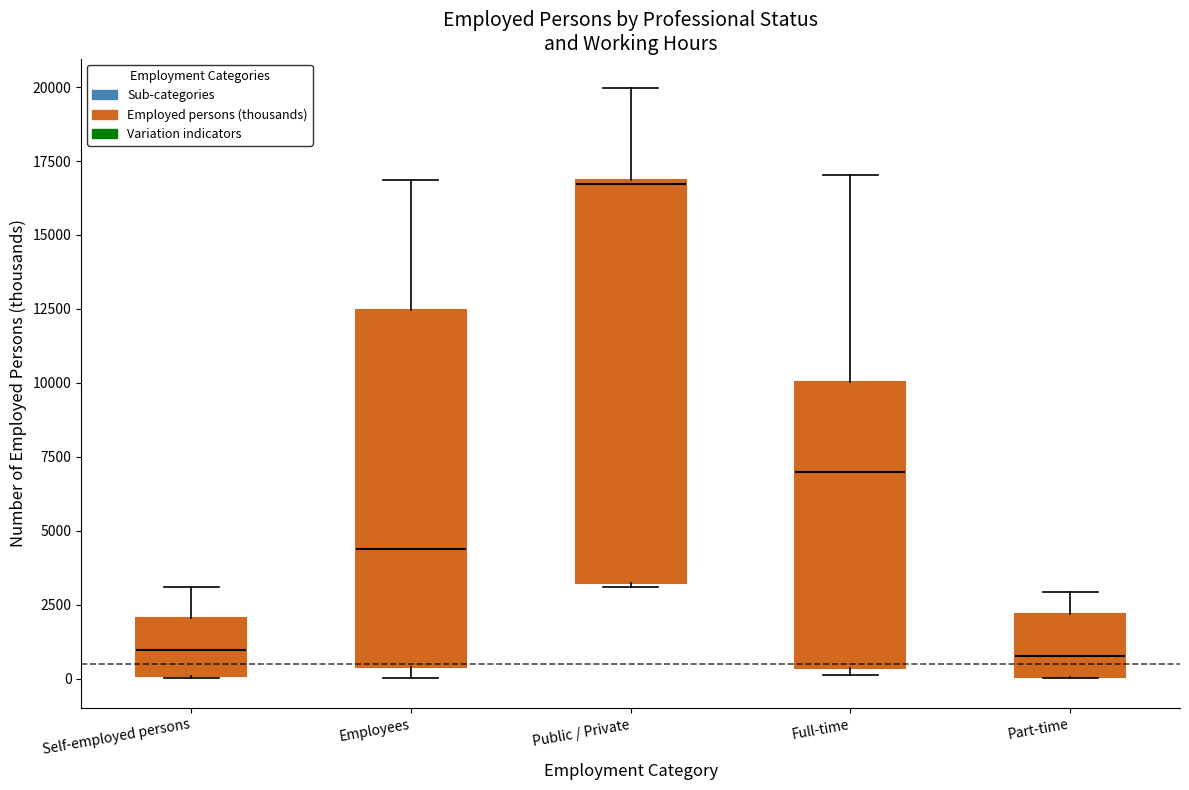

Where does the median line of the box for Self-employed persons sit on the y-axis? The values are not printed on the chart, so give them approximately, as read against the axis.

1000